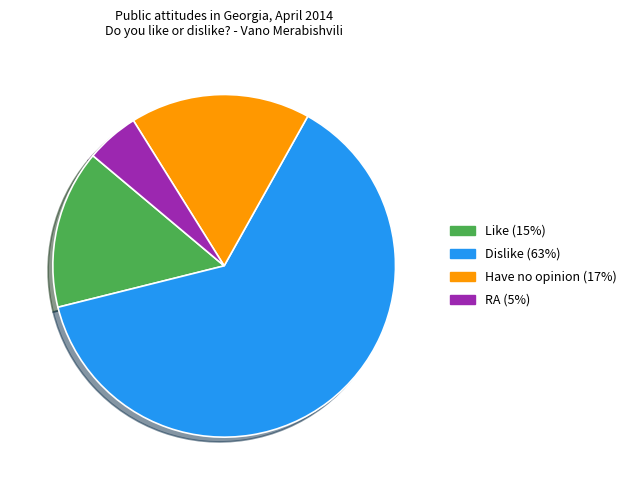

What is the ratio of the value at Have no opinion to the value at Like?

1.1